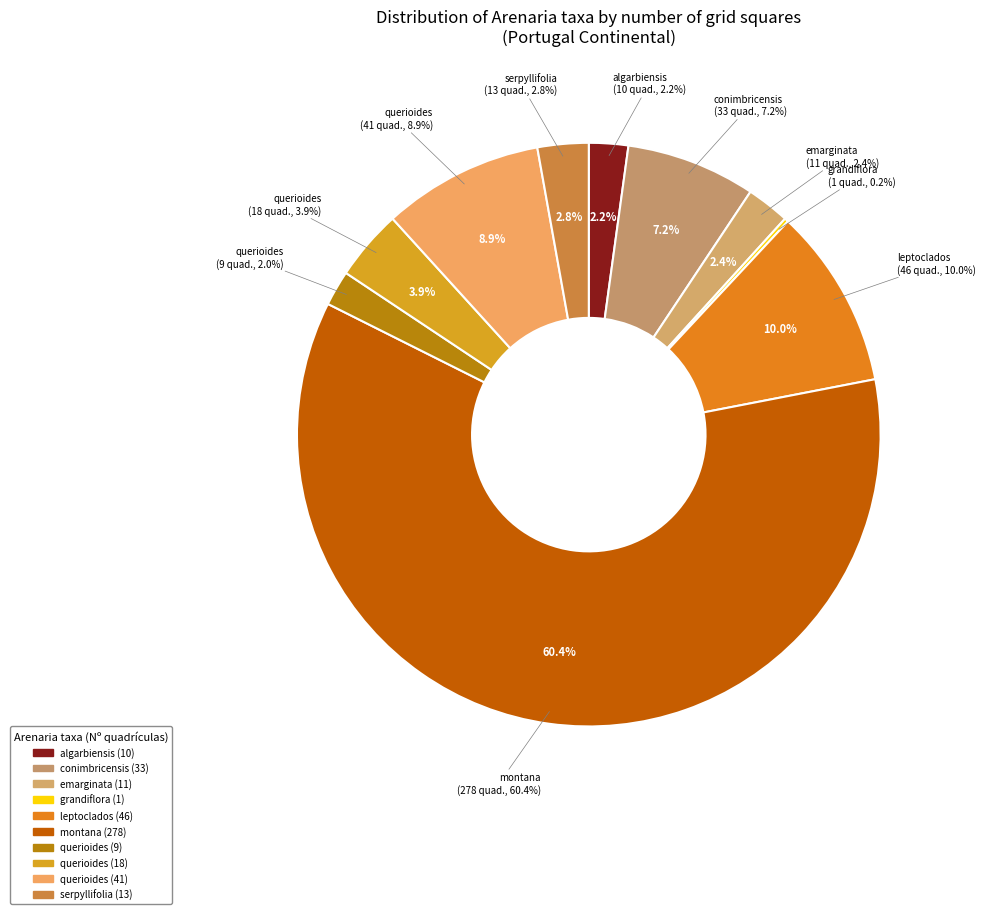

What is the smallest slice in the pie chart?

Arenaria grandiflora